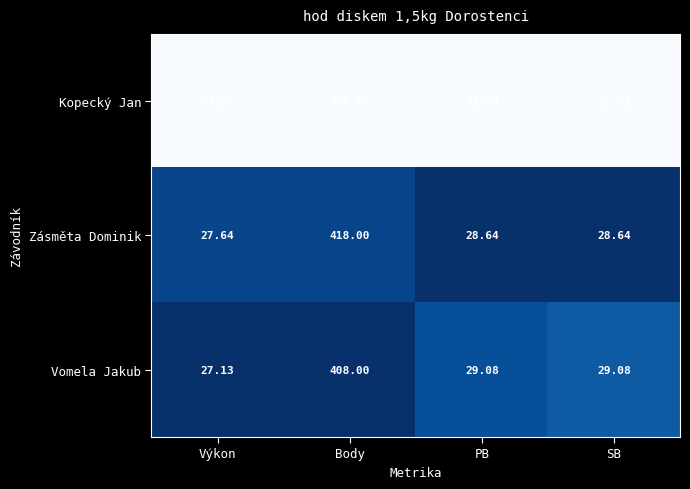

List the series in order of their peak value, highest first.

Kopecký Jan, Zásměta Dominik, Vomela Jakub